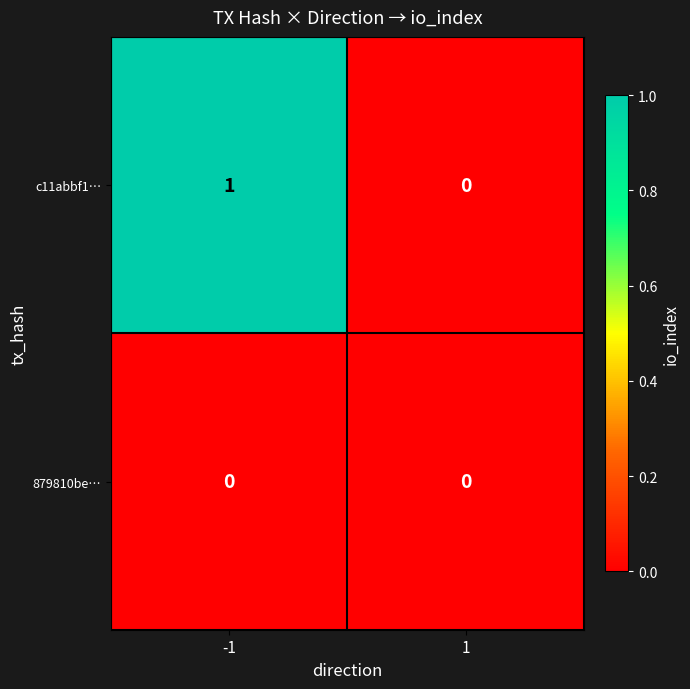

Rank the series by their maximum value, from highest to lowest.

c11abbf1…, 879810be…